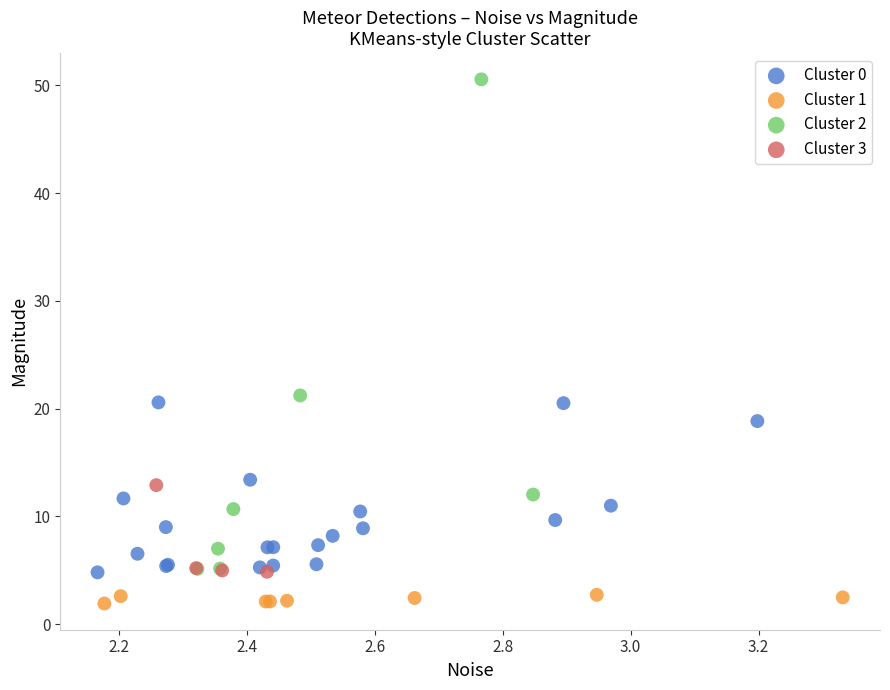

Which series contains the highest Y value?

Cluster 2